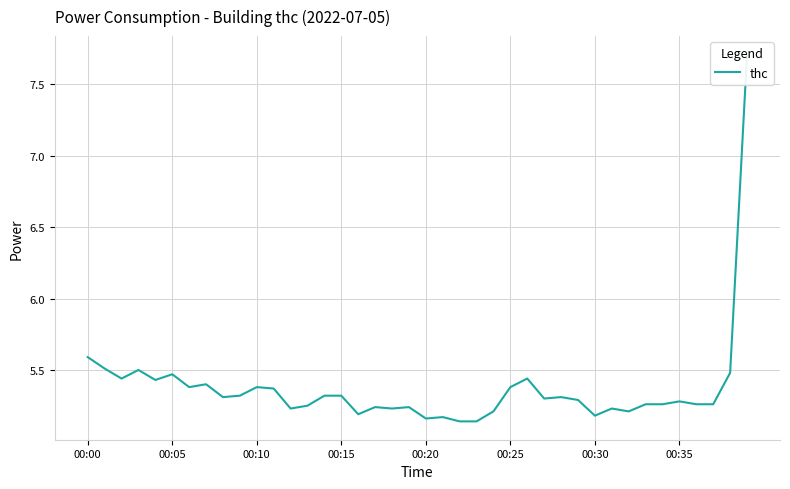

True or false: the data shows 5.3 at 9.

True